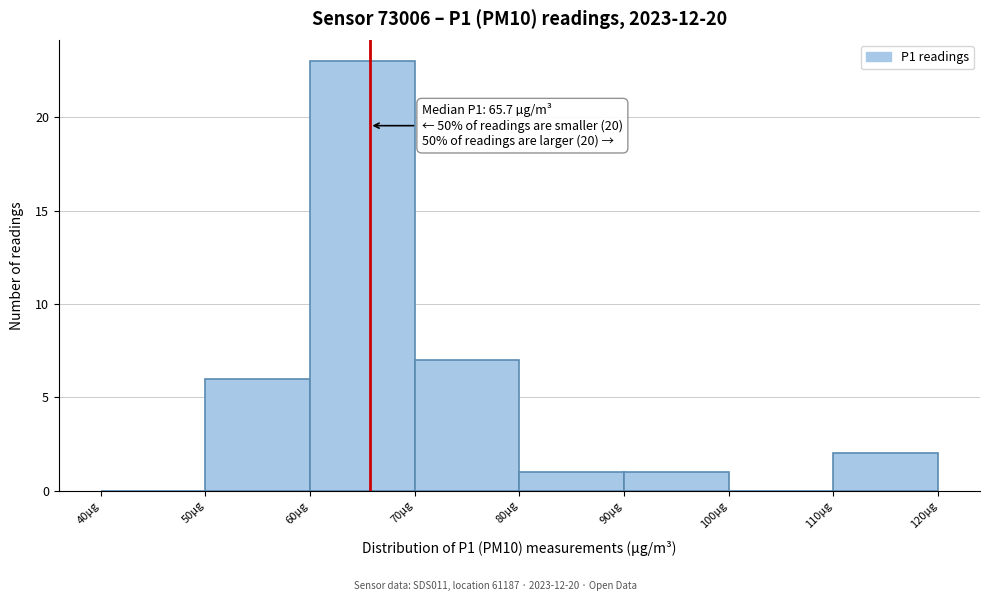

Which range on the x-axis has the tallest bar?

60 to 70